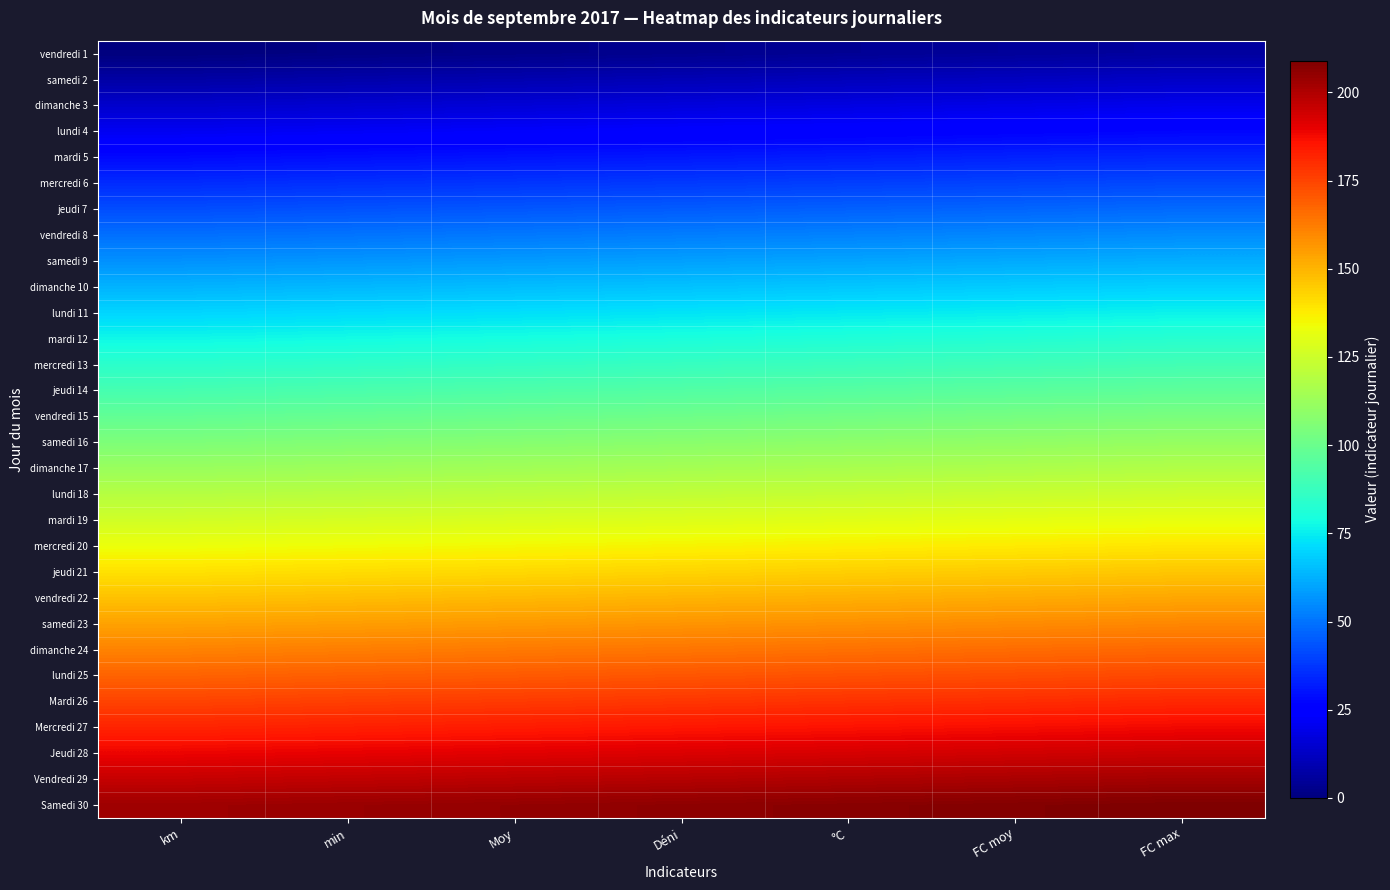

Reading right to left, extract all data points from this chart.

vendredi 1: FC max=6	FC moy=5	°C=4	Déni=3	Moy=2	min=1	km=0
samedi 2: FC max=13	FC moy=12	°C=11	Déni=10	Moy=9	min=8	km=7
dimanche 3: FC max=20	FC moy=19	°C=18	Déni=17	Moy=16	min=15	km=14
lundi 4: FC max=27	FC moy=26	°C=25	Déni=24	Moy=23	min=22	km=21
mardi 5: FC max=34	FC moy=33	°C=32	Déni=31	Moy=30	min=29	km=28
mercredi 6: FC max=41	FC moy=40	°C=39	Déni=38	Moy=37	min=36	km=35
jeudi 7: FC max=48	FC moy=47	°C=46	Déni=45	Moy=44	min=43	km=42
vendredi 8: FC max=55	FC moy=54	°C=53	Déni=52	Moy=51	min=50	km=49
samedi 9: FC max=62	FC moy=61	°C=60	Déni=59	Moy=58	min=57	km=56
dimanche 10: FC max=69	FC moy=68	°C=67	Déni=66	Moy=65	min=64	km=63
lundi 11: FC max=76	FC moy=75	°C=74	Déni=73	Moy=72	min=71	km=70
mardi 12: FC max=83	FC moy=82	°C=81	Déni=80	Moy=79	min=78	km=77
mercredi 13: FC max=90	FC moy=89	°C=88	Déni=87	Moy=86	min=85	km=84
jeudi 14: FC max=97	FC moy=96	°C=95	Déni=94	Moy=93	min=92	km=91
vendredi 15: FC max=104	FC moy=103	°C=102	Déni=101	Moy=100	min=99	km=98
samedi 16: FC max=111	FC moy=110	°C=109	Déni=108	Moy=107	min=106	km=105
dimanche 17: FC max=118	FC moy=117	°C=116	Déni=115	Moy=114	min=113	km=112
lundi 18: FC max=125	FC moy=124	°C=123	Déni=122	Moy=121	min=120	km=119
mardi 19: FC max=132	FC moy=131	°C=130	Déni=129	Moy=128	min=127	km=126
mercredi 20: FC max=139	FC moy=138	°C=137	Déni=136	Moy=135	min=134	km=133
jeudi 21: FC max=146	FC moy=145	°C=144	Déni=143	Moy=142	min=141	km=140
vendredi 22: FC max=153	FC moy=152	°C=151	Déni=150	Moy=149	min=148	km=147
samedi 23: FC max=160	FC moy=159	°C=158	Déni=157	Moy=156	min=155	km=154
dimanche 24: FC max=167	FC moy=166	°C=165	Déni=164	Moy=163	min=162	km=161
lundi 25: FC max=174	FC moy=173	°C=172	Déni=171	Moy=170	min=169	km=168
Mardi 26: FC max=181	FC moy=180	°C=179	Déni=178	Moy=177	min=176	km=175
Mercredi 27: FC max=188	FC moy=187	°C=186	Déni=185	Moy=184	min=183	km=182
Jeudi 28: FC max=195	FC moy=194	°C=193	Déni=192	Moy=191	min=190	km=189
Vendredi 29: FC max=202	FC moy=201	°C=200	Déni=199	Moy=198	min=197	km=196
Samedi 30: FC max=209	FC moy=208	°C=207	Déni=206	Moy=205	min=204	km=203